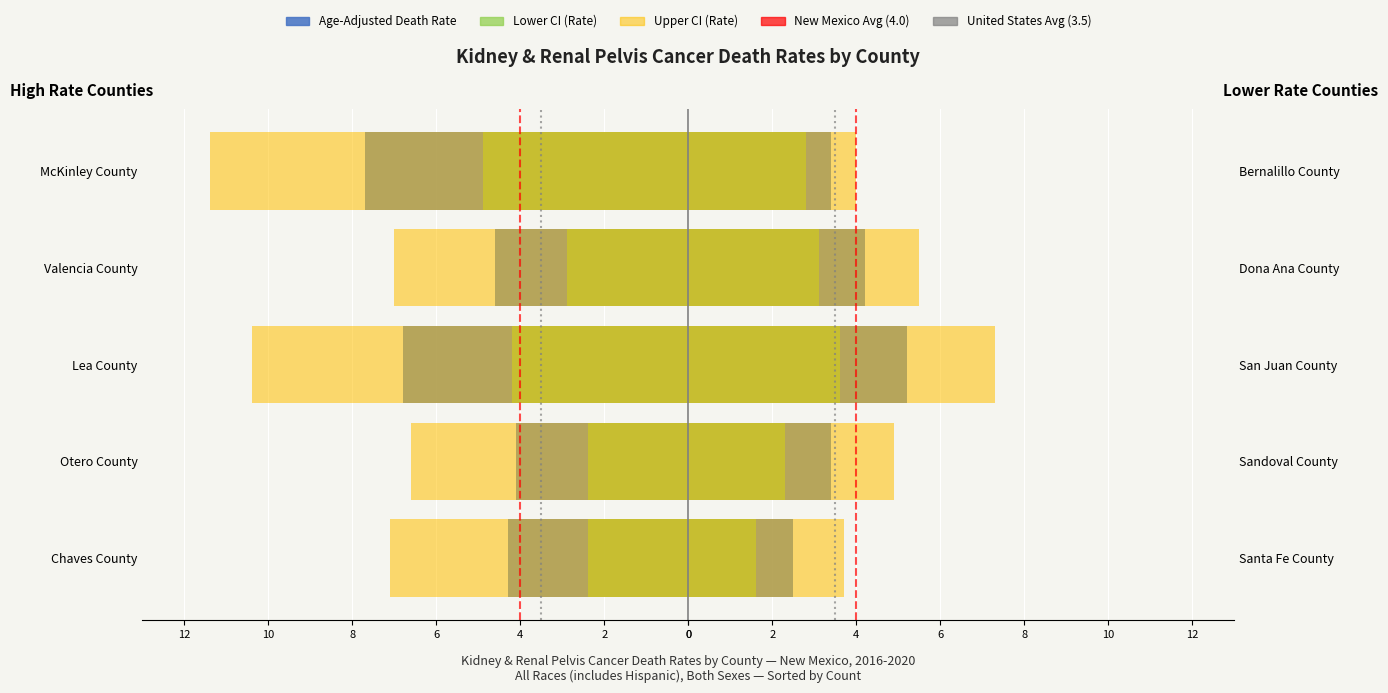

What is the highest value of the Age-Adjusted Death Rate series?

7.7